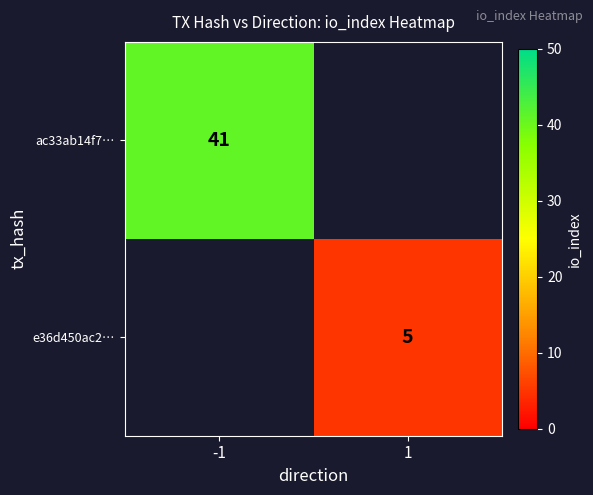

The value of ac33ab14f7… at -1 is 18. True or false?

False